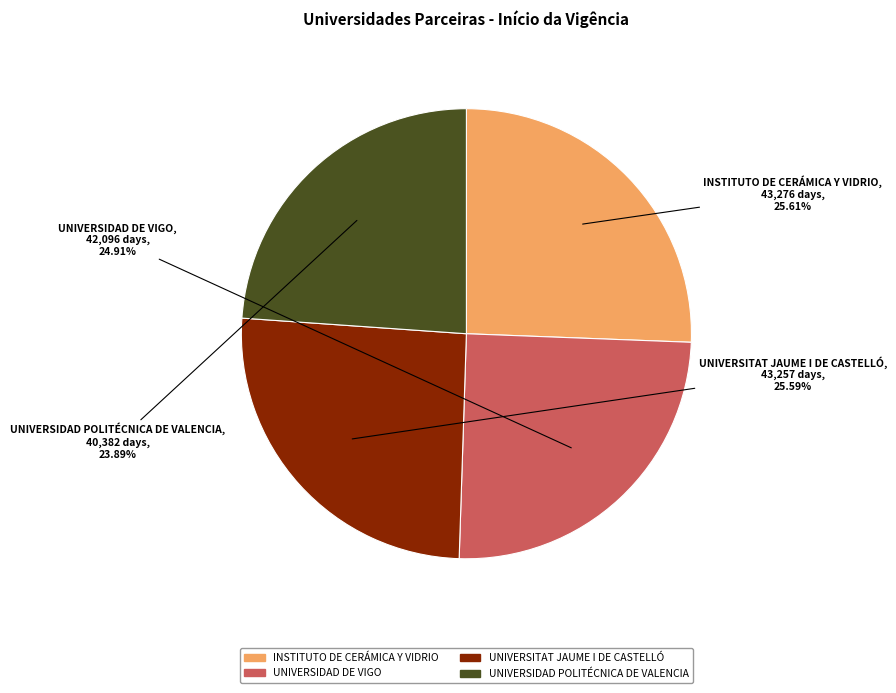

What percentage is the UNIVERSIDAD POLITÉCNICA DE VALENCIA slice, to the nearest percent?

24%